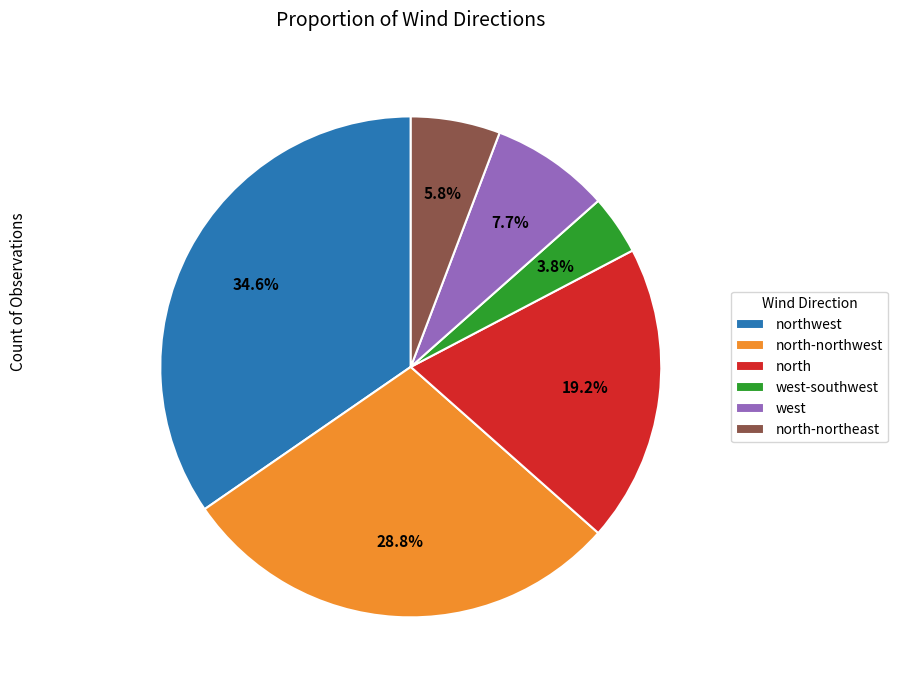

What is the ratio of the value at north to the value at north-northwest?

0.7